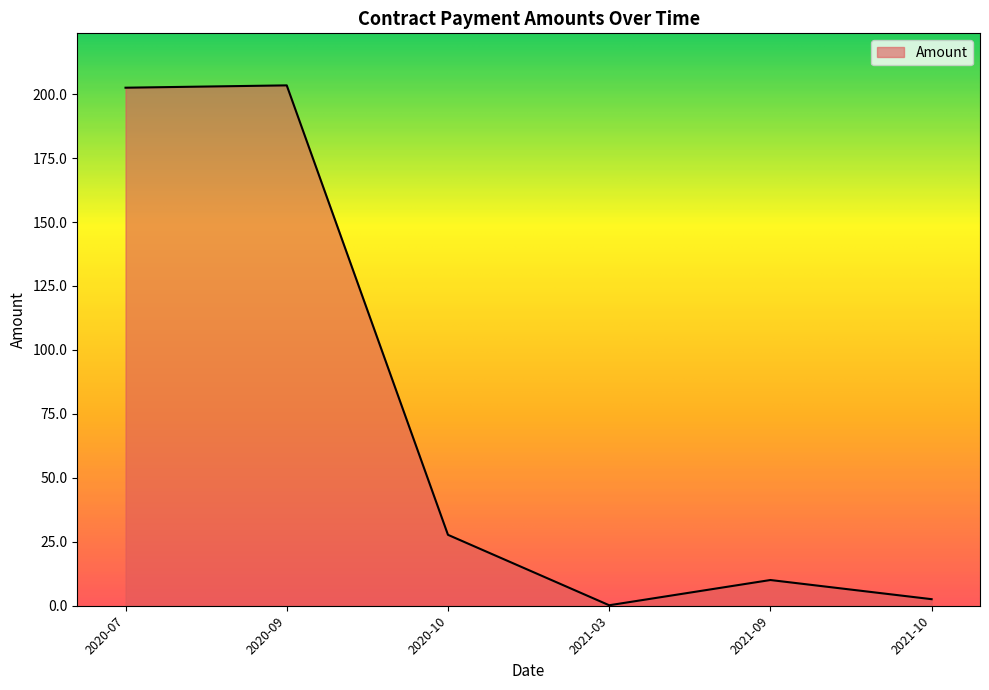

What is the change in value from 2020-09 to 2021-09?

-193.4